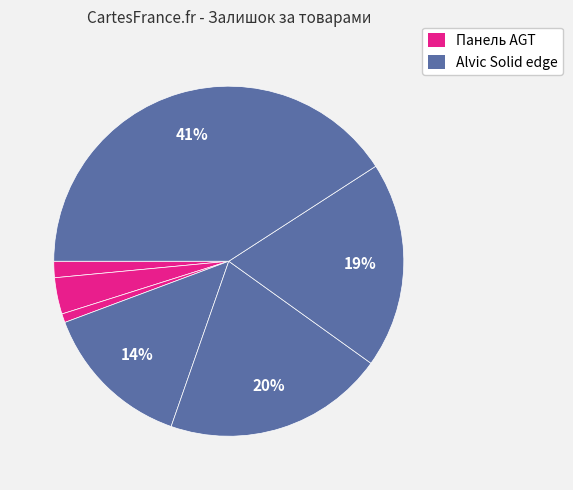

Which slice is the smallest?

Панель AGT (280941739)